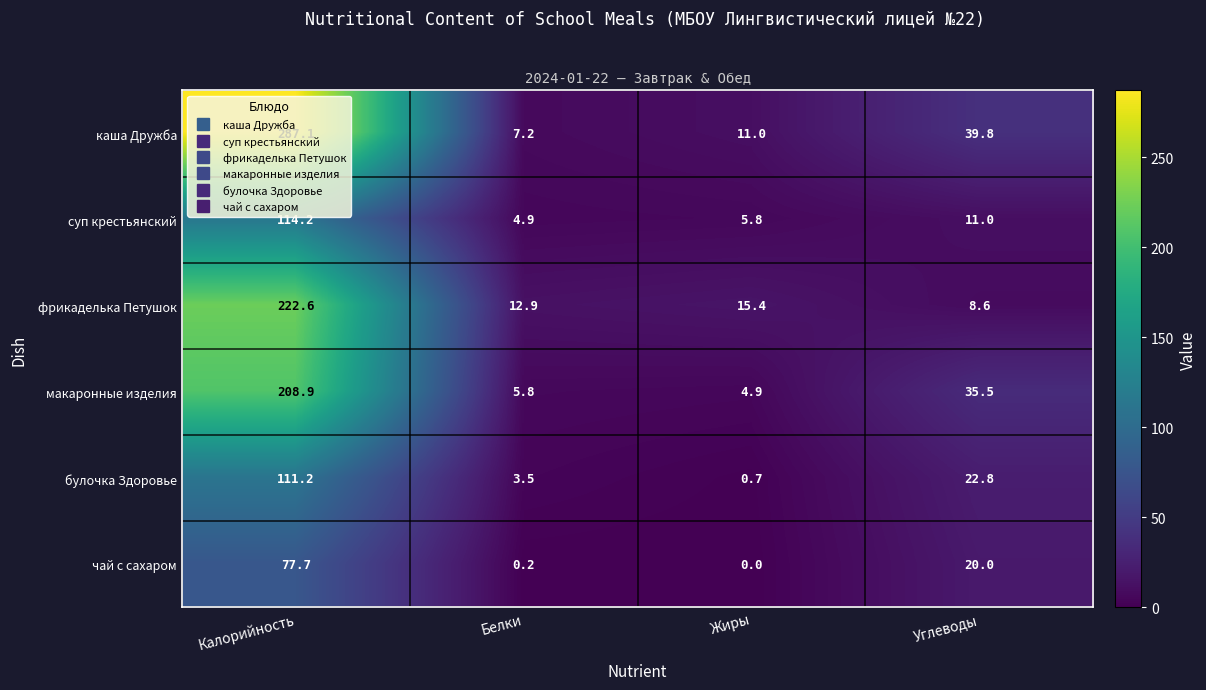

What is the average value of the булочка Здоровье series?

34.6